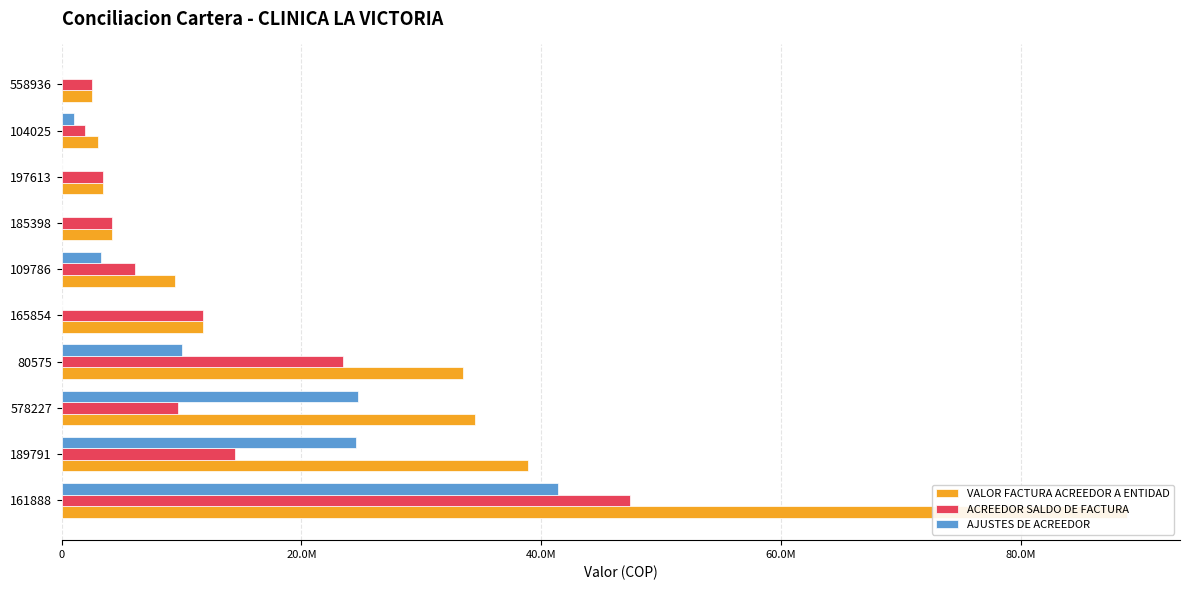

What is the maximum value shown in the chart?

88848395